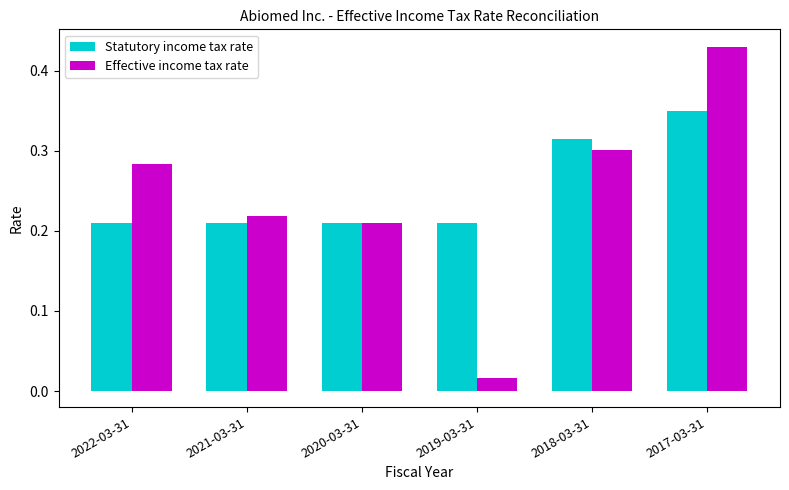

Which series changed the most between 2018-03-31 and 2017-03-31?

Effective income tax rate